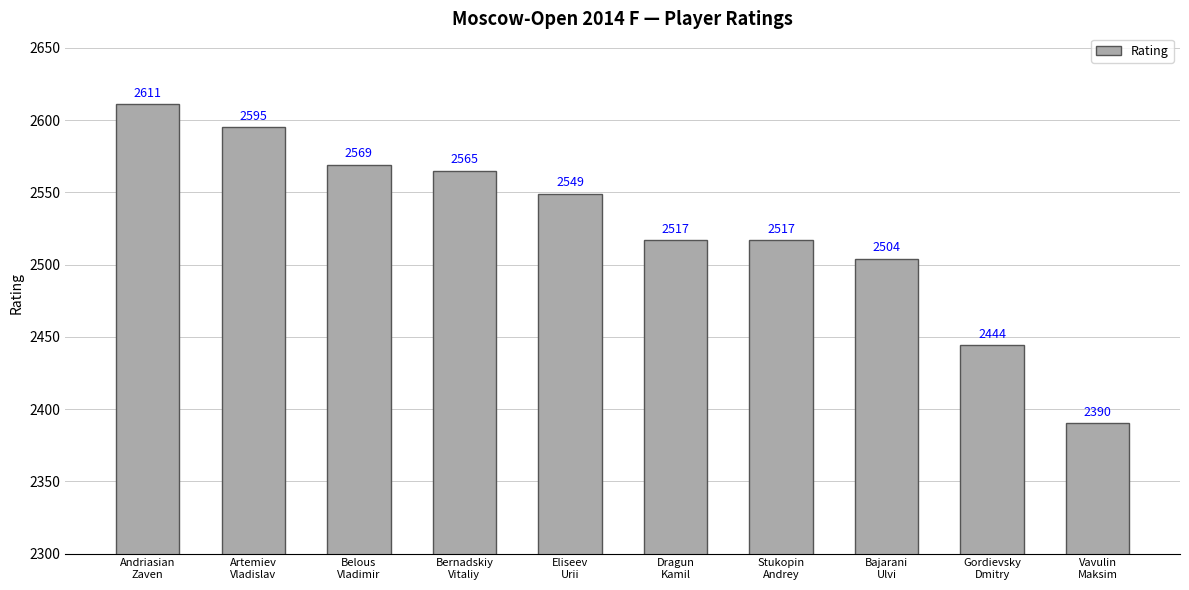

What is the smallest value displayed?

2390